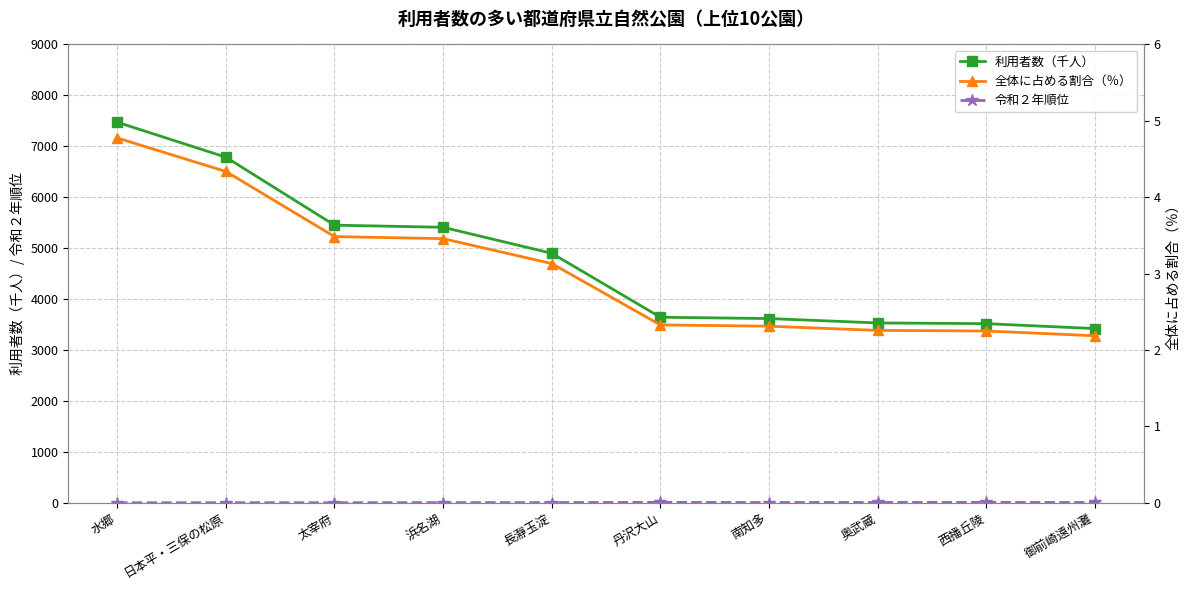

What is the value of the 利用者数（千人） point at the 8th from the left?

3532